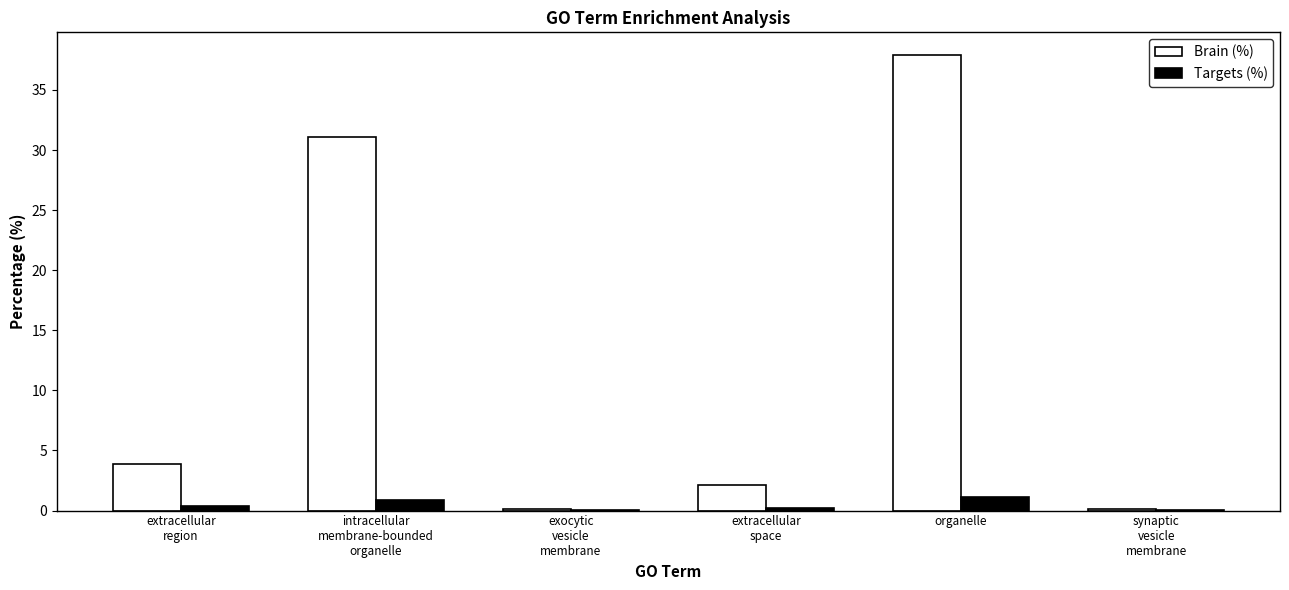

Which series has the largest total across all categories?

Brain (%)